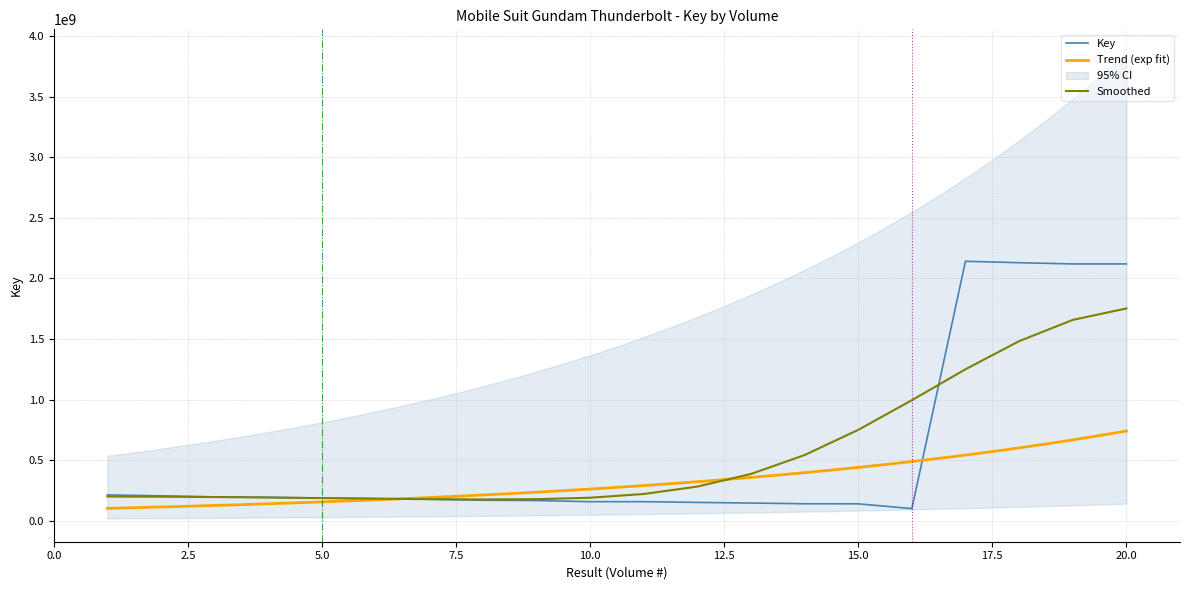

At which label is the value closest to 1121079622?

1